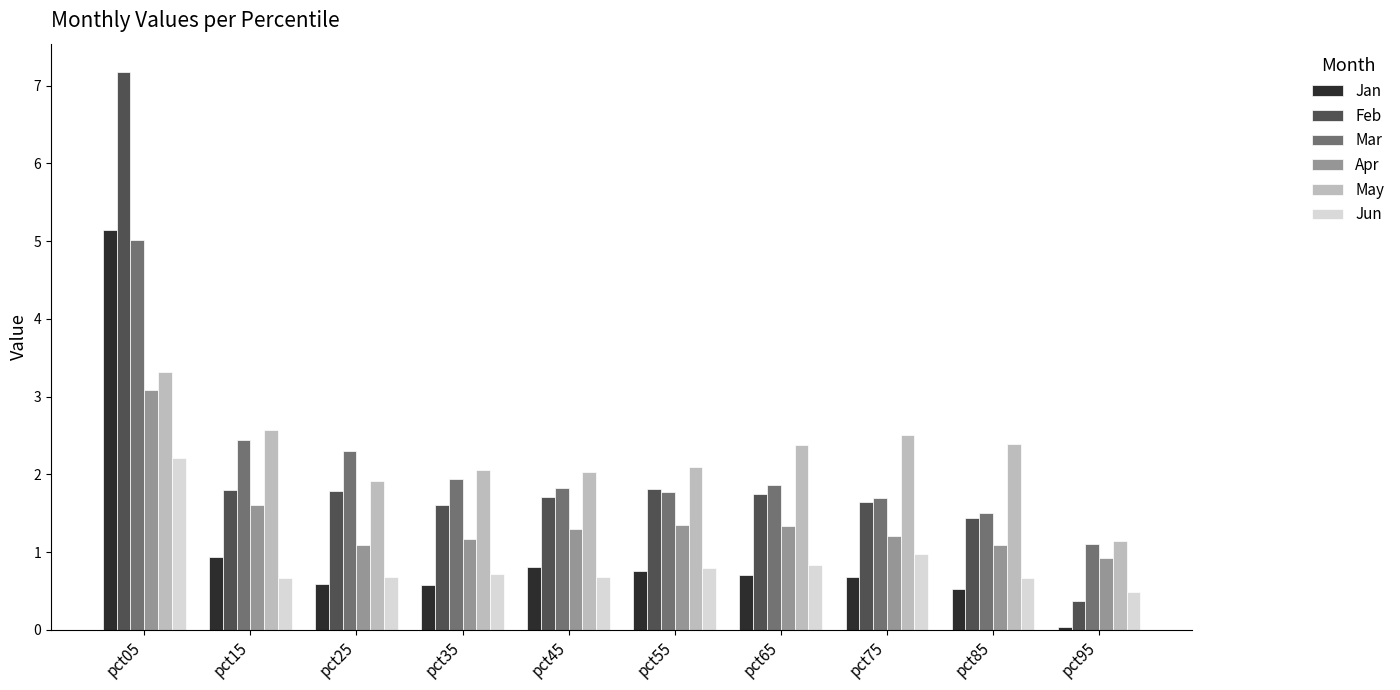

What are all the series names shown in the legend?

Jan, Feb, Mar, Apr, May, Jun